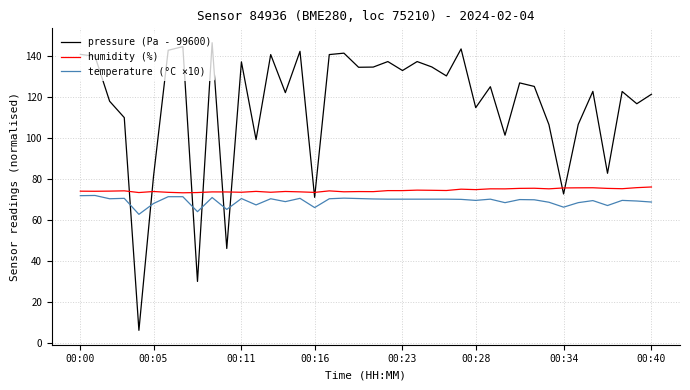

Does the chart have visible grid lines?

Yes